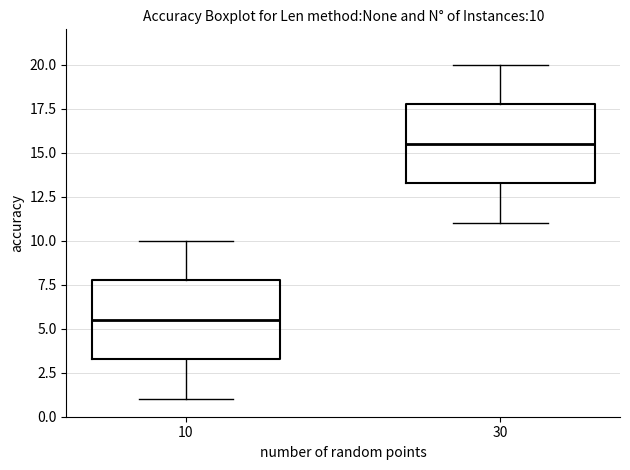

Which box has the lowest median line?

10